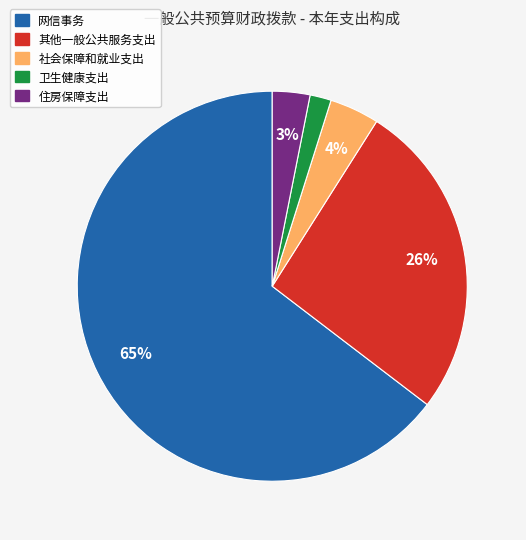

The 卫生健康支出 slice represents 2% of the pie. True or false?

True